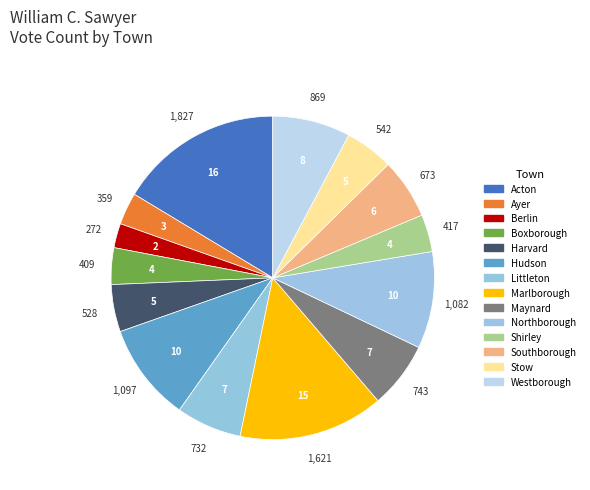

Count the number of slices in the pie.

14